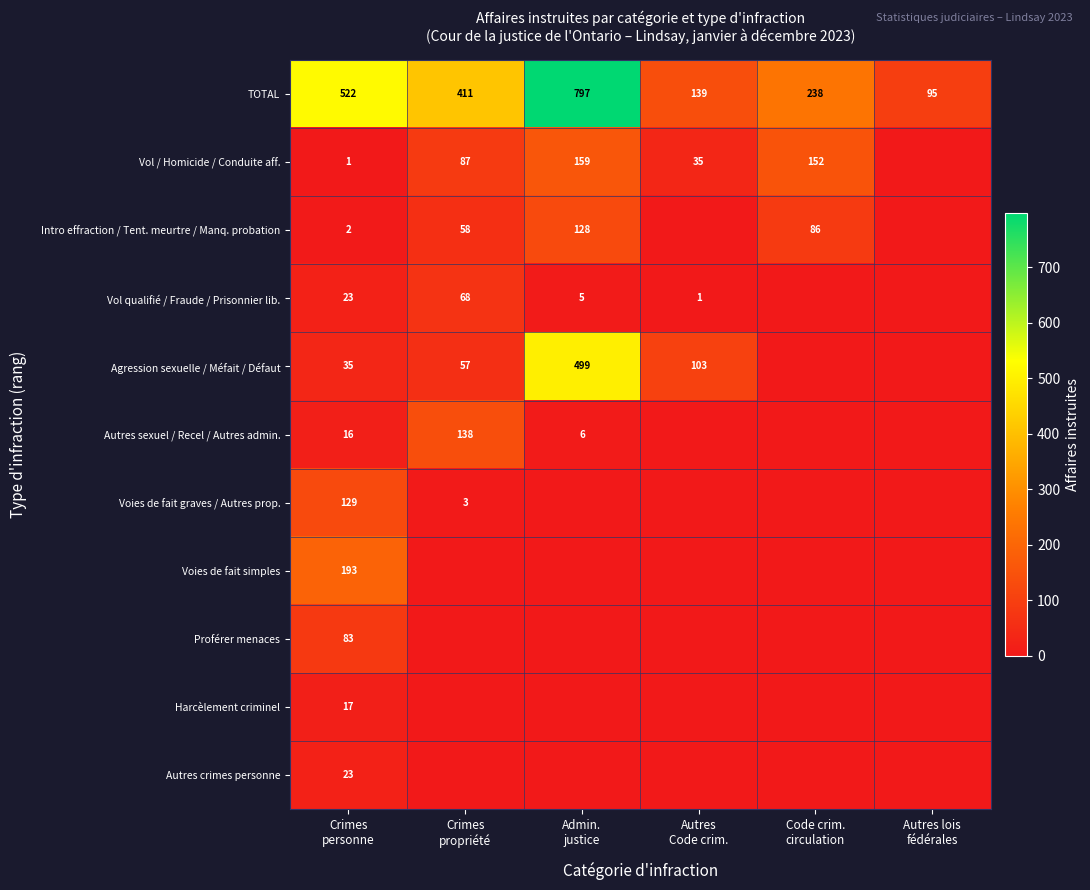

What is the sum of all Vol / Homicide / Conduite aff. values?

434